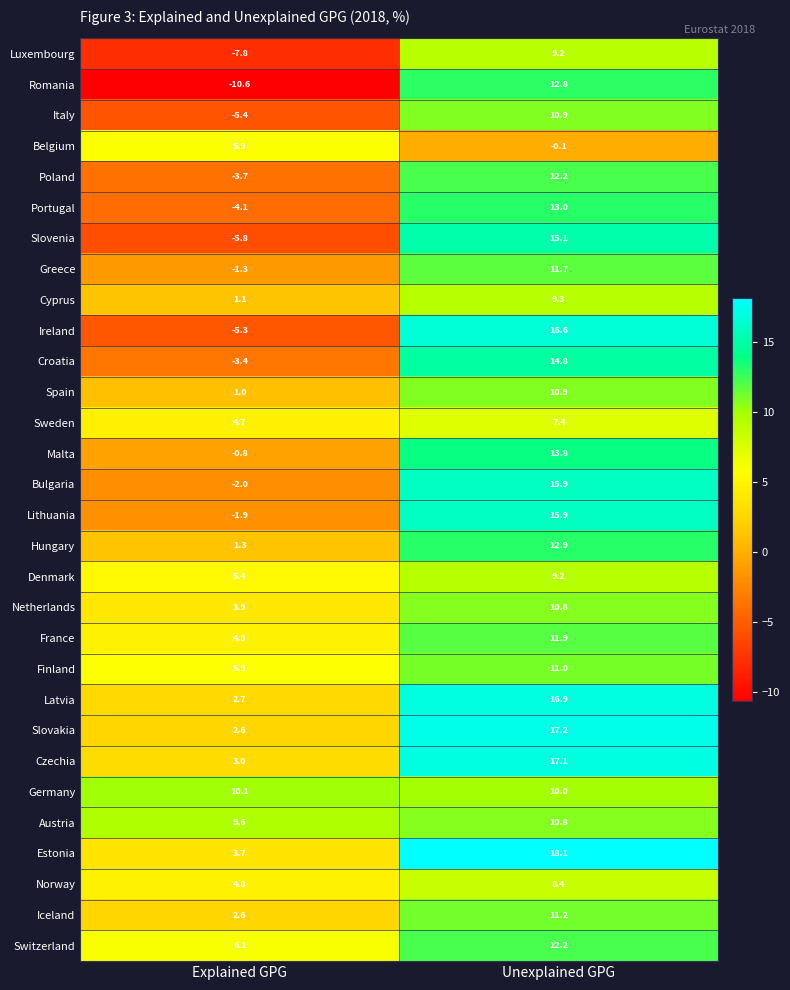

The Denmark series shows 5.4 at Explained GPG. True or false?

True